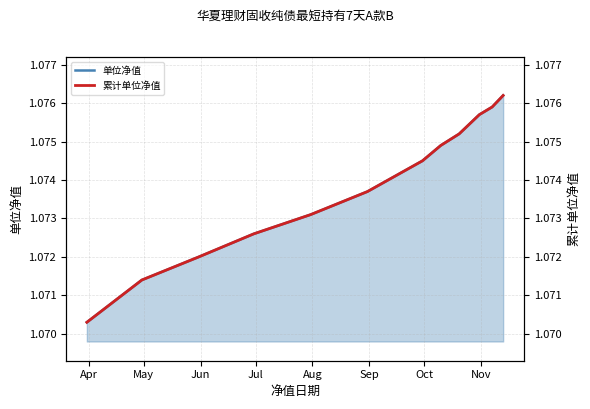

What position from the left is May?

2